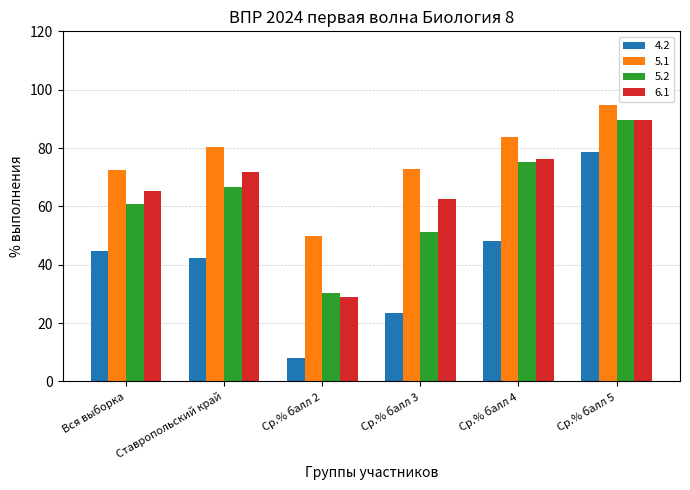

How many bars are there in each group?

4